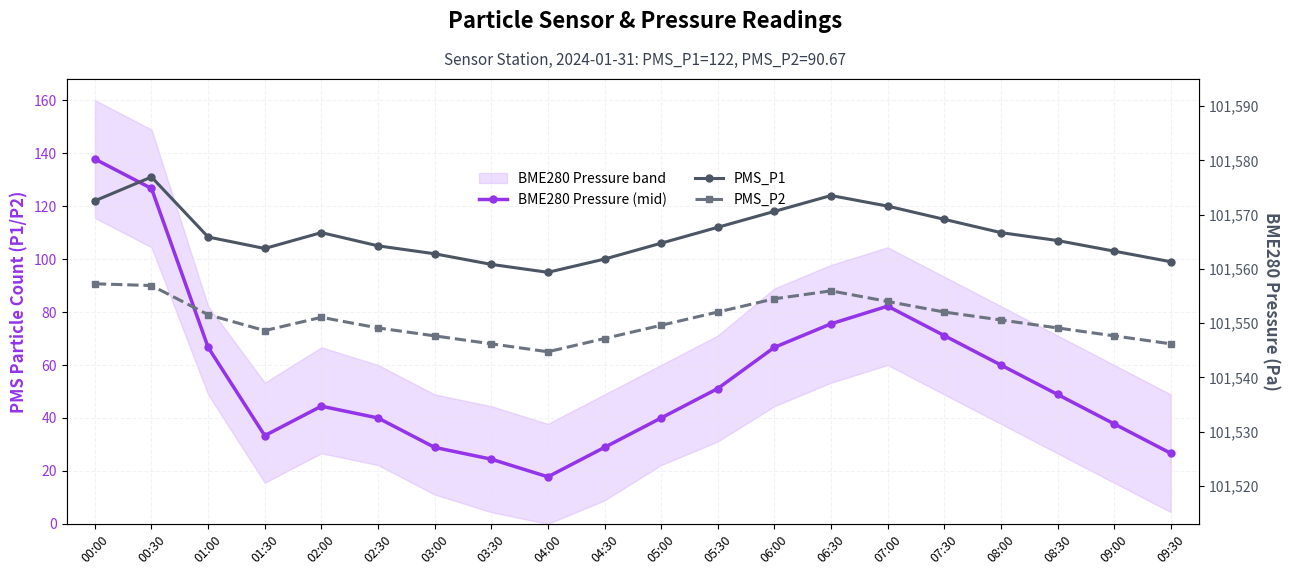

What is the difference between the maximum and minimum values in the PMS_P2 series?

25.7